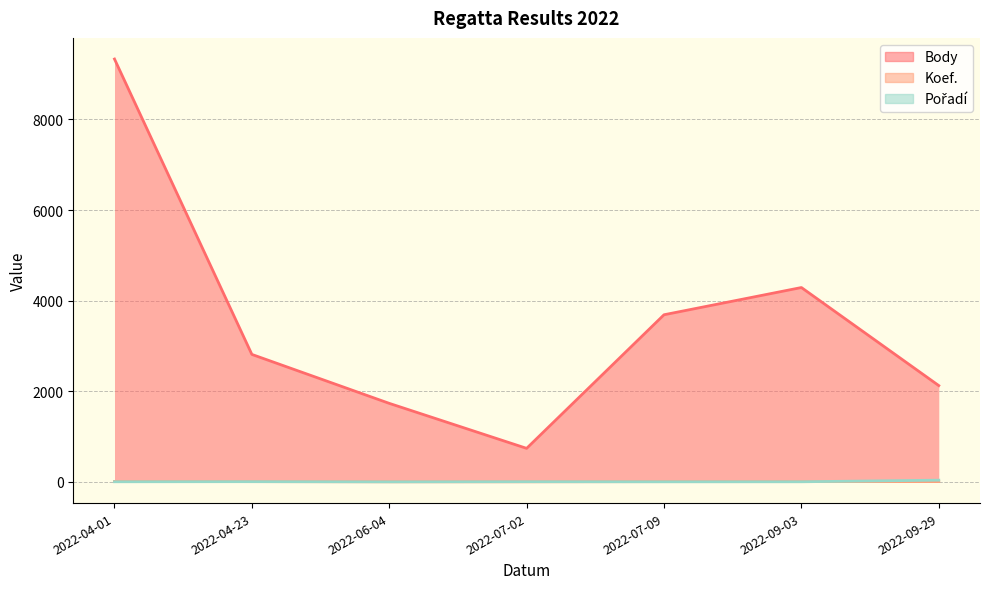

Is the value of Koef. at 2022-04-23 greater than the value of Pořadí at 2022-04-01?

Yes